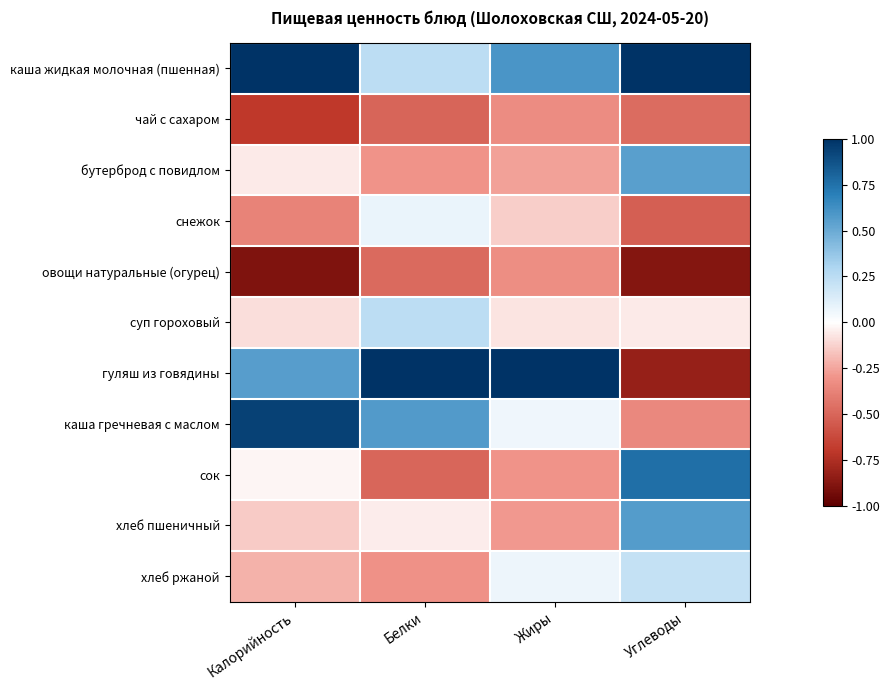

Count the number of data series in this chart.

11